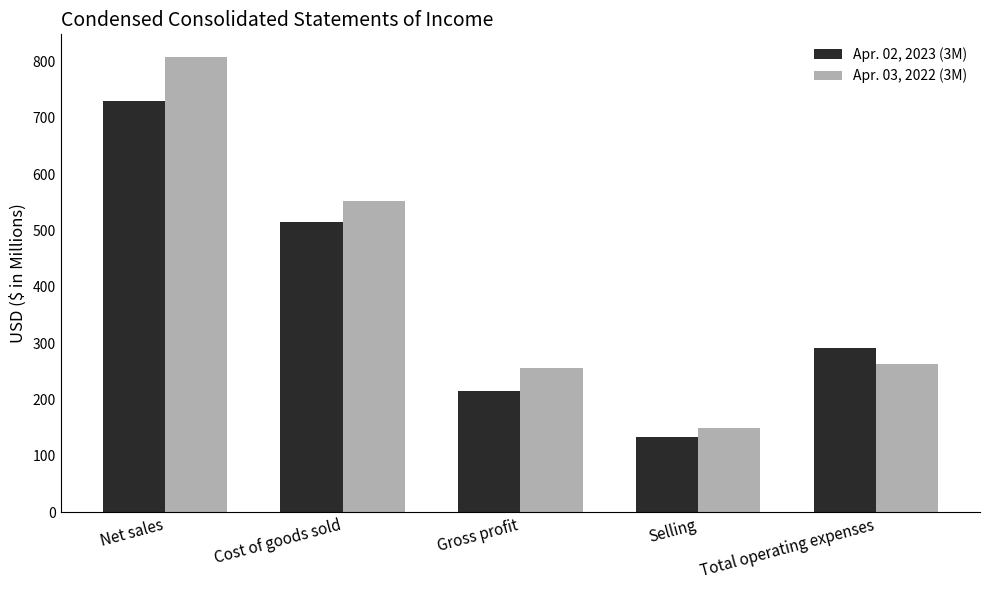

What position from the right is Gross profit?

3